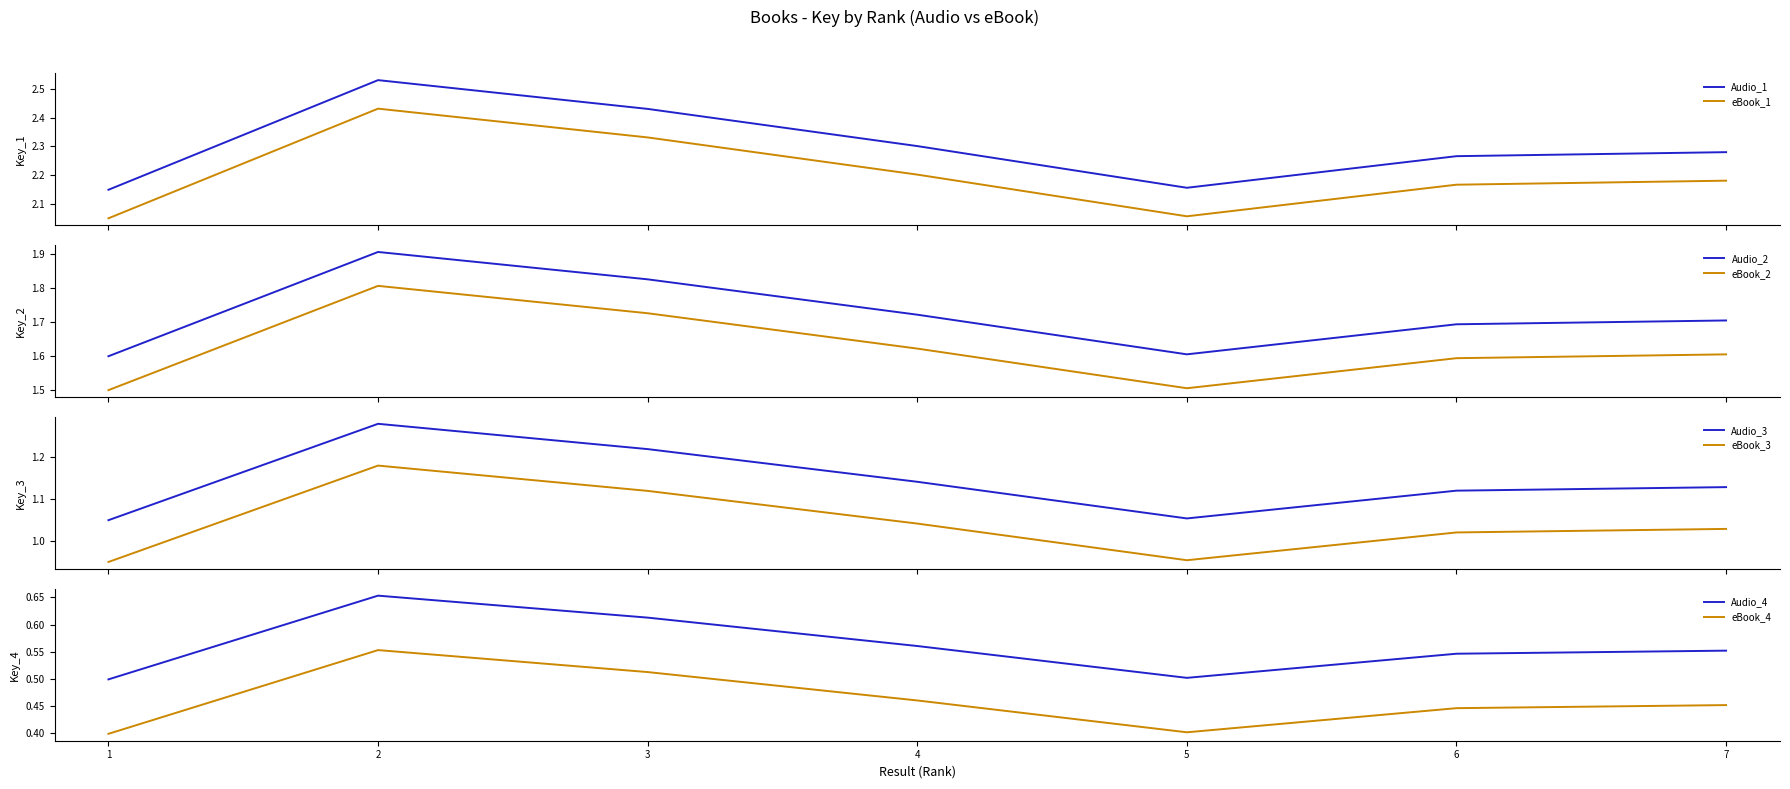

True or false: Audio_1 and eBook_1 intersect in this chart.

False